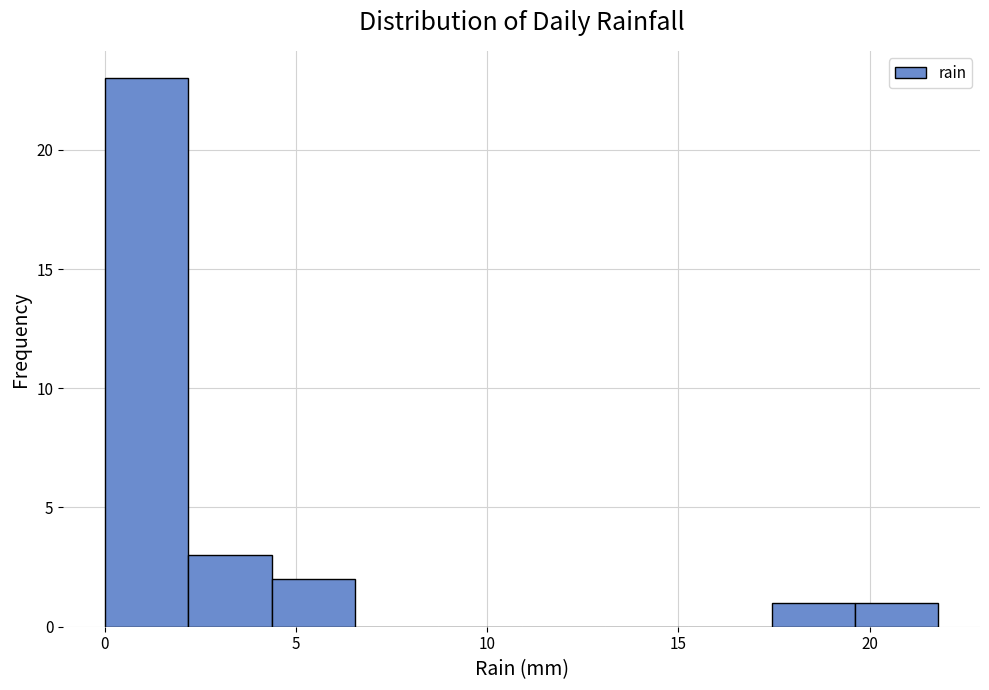

Reading left to right, transcribe this chart: for each bar, give the range it covers on the x-axis and its height. Neither the bar edges nor the heights are printed on the chart, so give them approximately, as read against the axes.

0.0 to 2.0: 23
2.0 to 4.5: 3
4.5 to 6.5: 2
6.5 to 8.5: 0
8.5 to 11.0: 0
11.0 to 13.0: 0
13.0 to 15.5: 0
15.5 to 17.5: 0
17.5 to 19.5: 1
19.5 to 22.0: 1